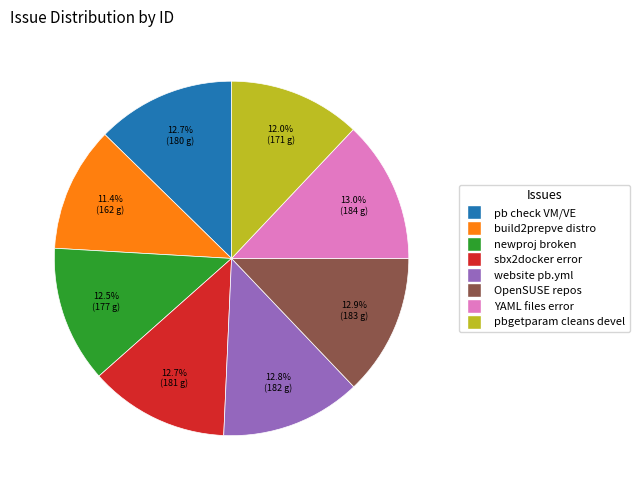

How many slices are in this pie chart?

8